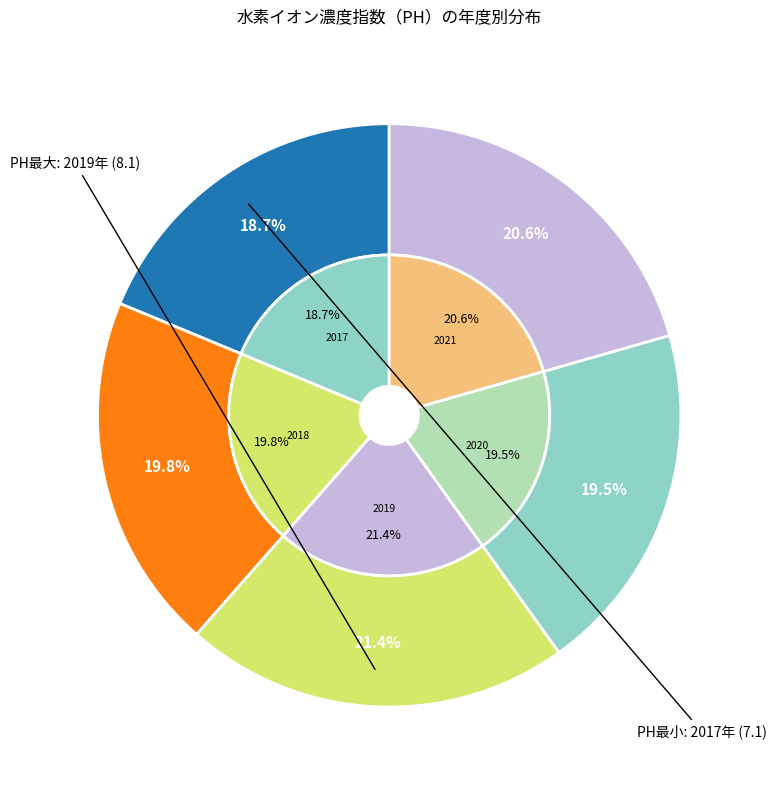

Rank the categories by value from highest to lowest.

2019, 2021, 2018, 2020, 2017